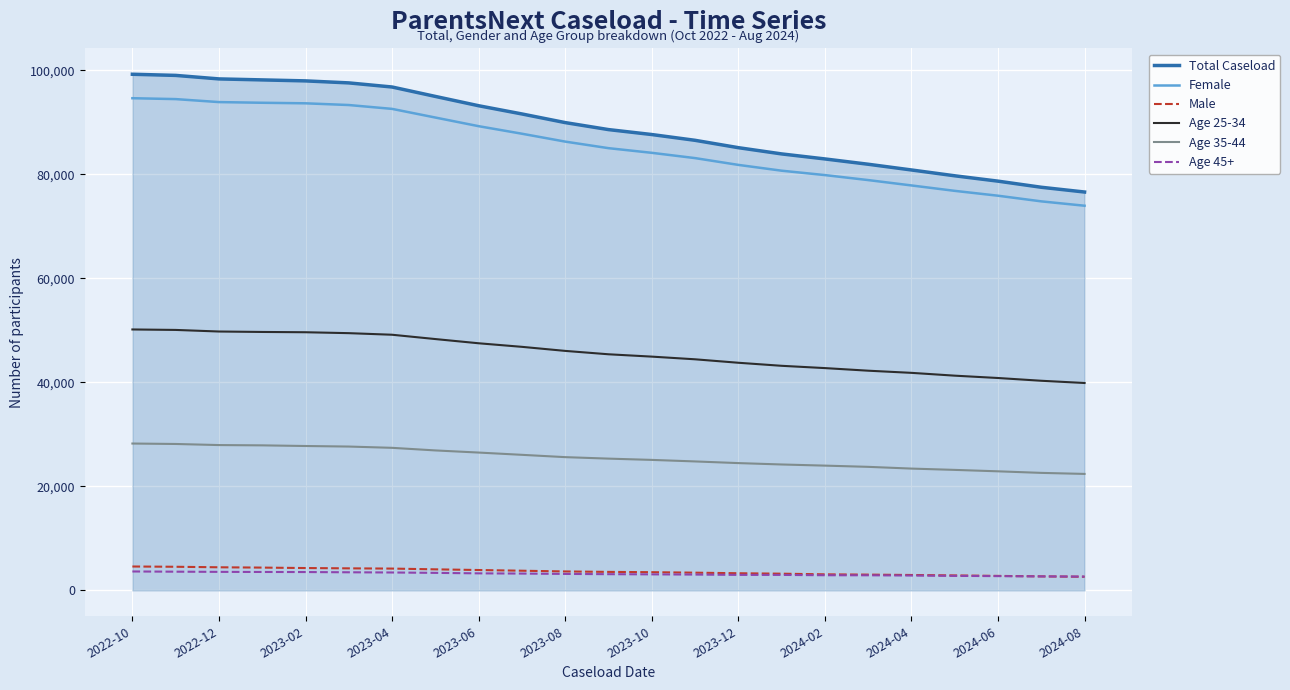

What is the difference between the maximum and second lowest values in the Total Caseload series?

21720